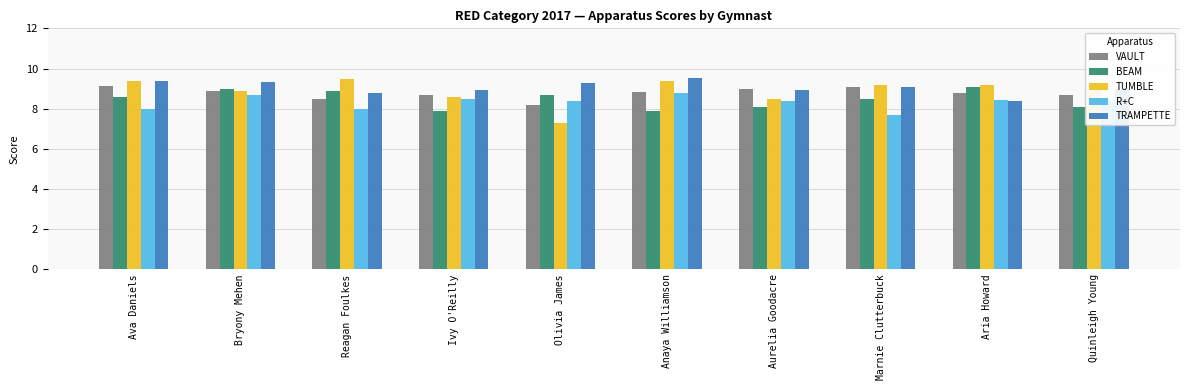

Which series has the largest total across all categories?

TRAMPETTE